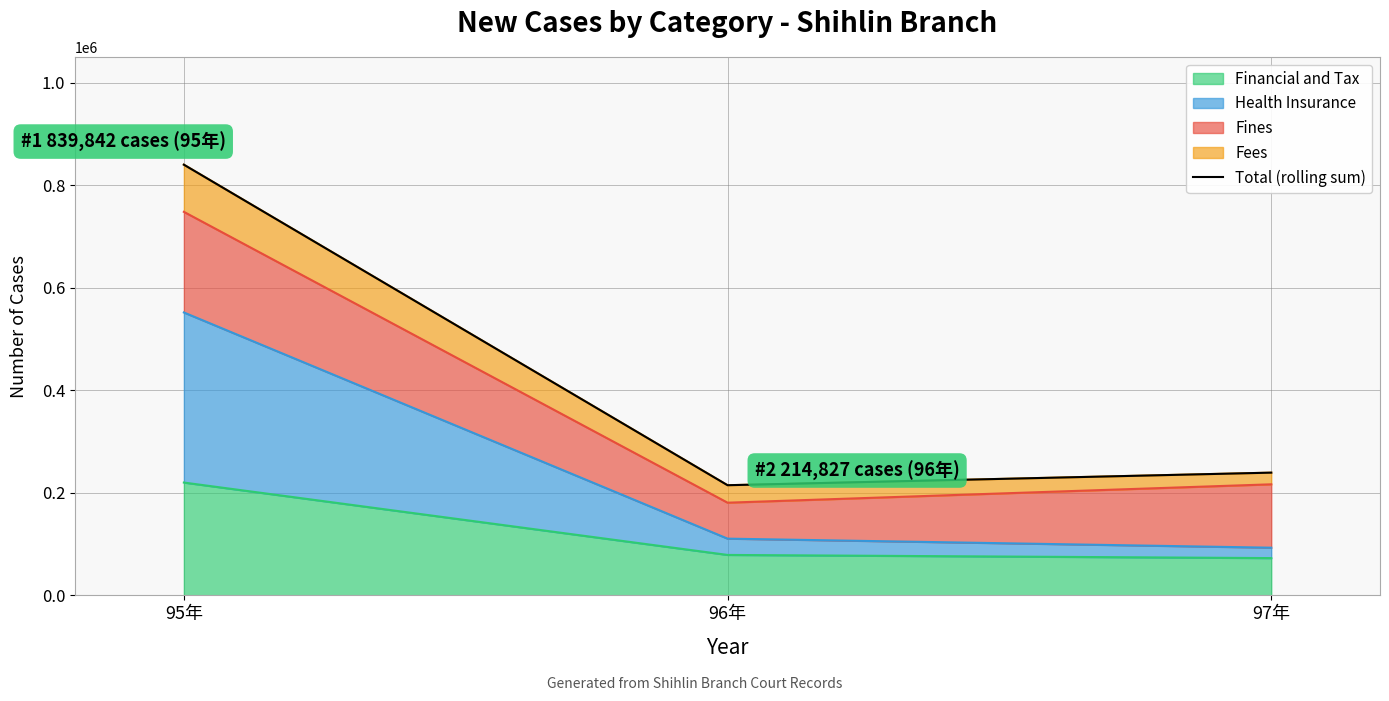

What is the difference between the values at 97年 and 96年?

24527